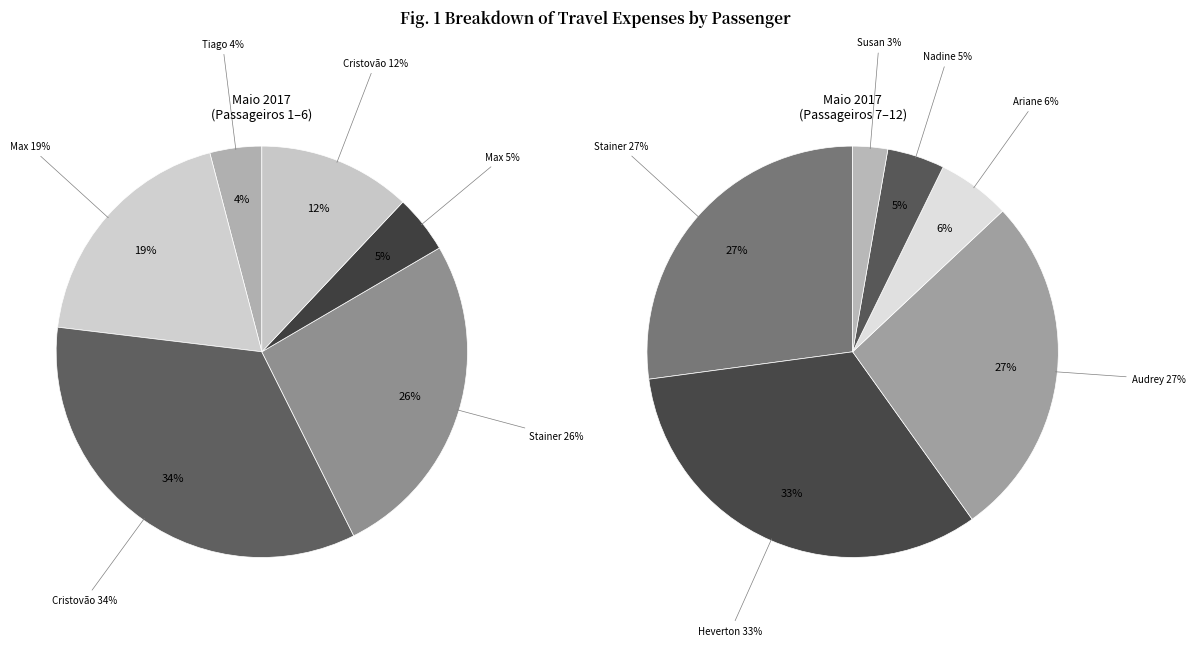

How many slices are in this pie chart?

12